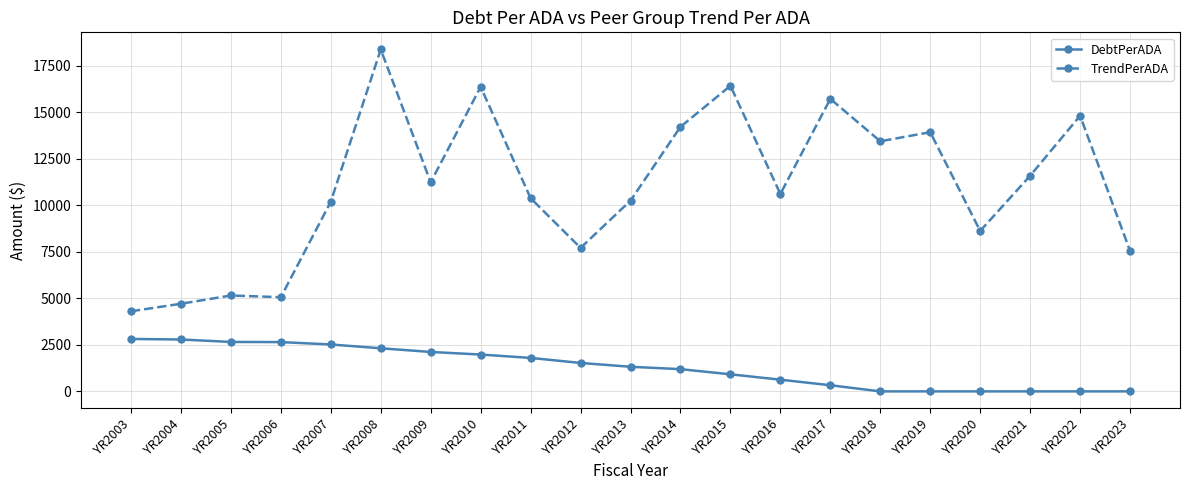

How many values in the TrendPerADA series are below 10604?

10